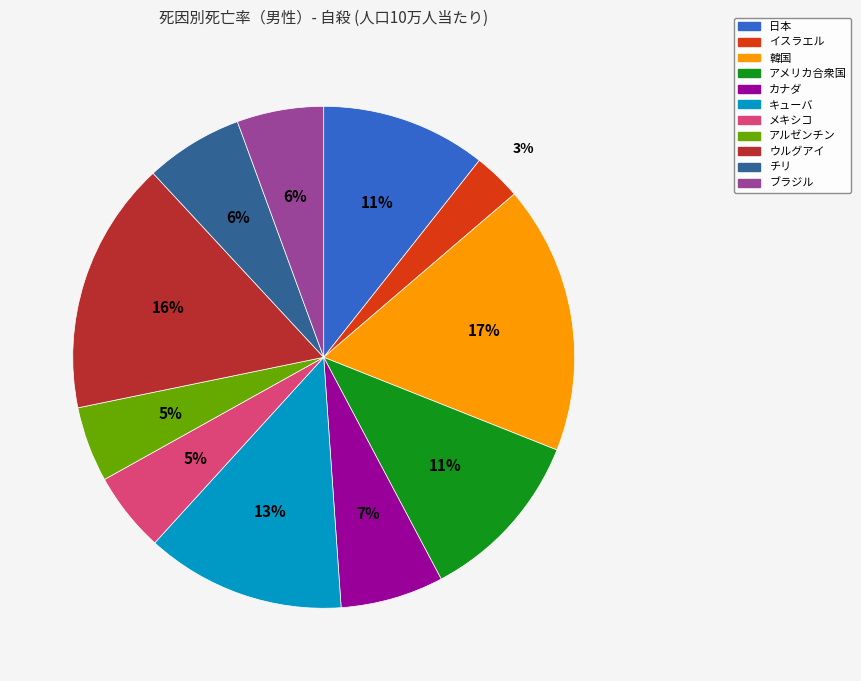

The アメリカ合衆国 slice represents 11% of the pie. True or false?

True